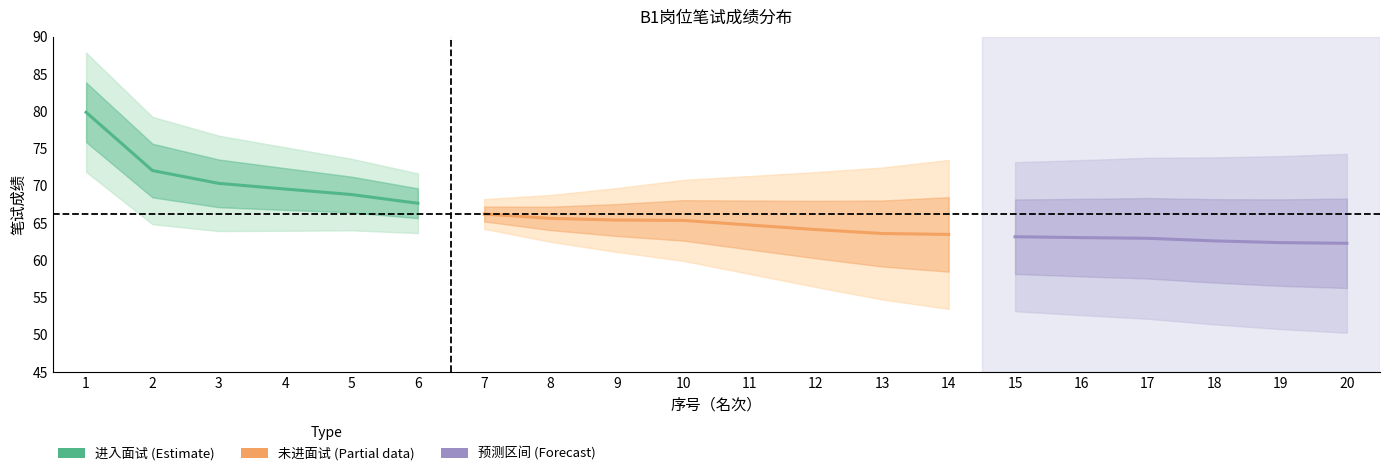

What is the average value of the 名次 series?

10.5